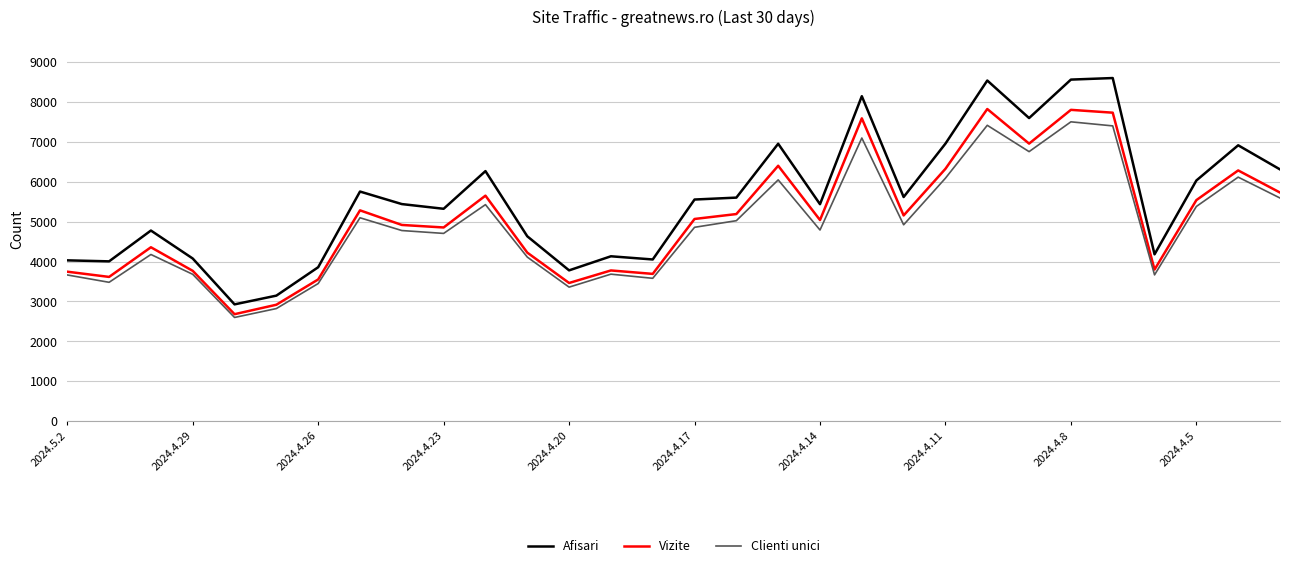

Which series has the widest spread of values?

Afisari